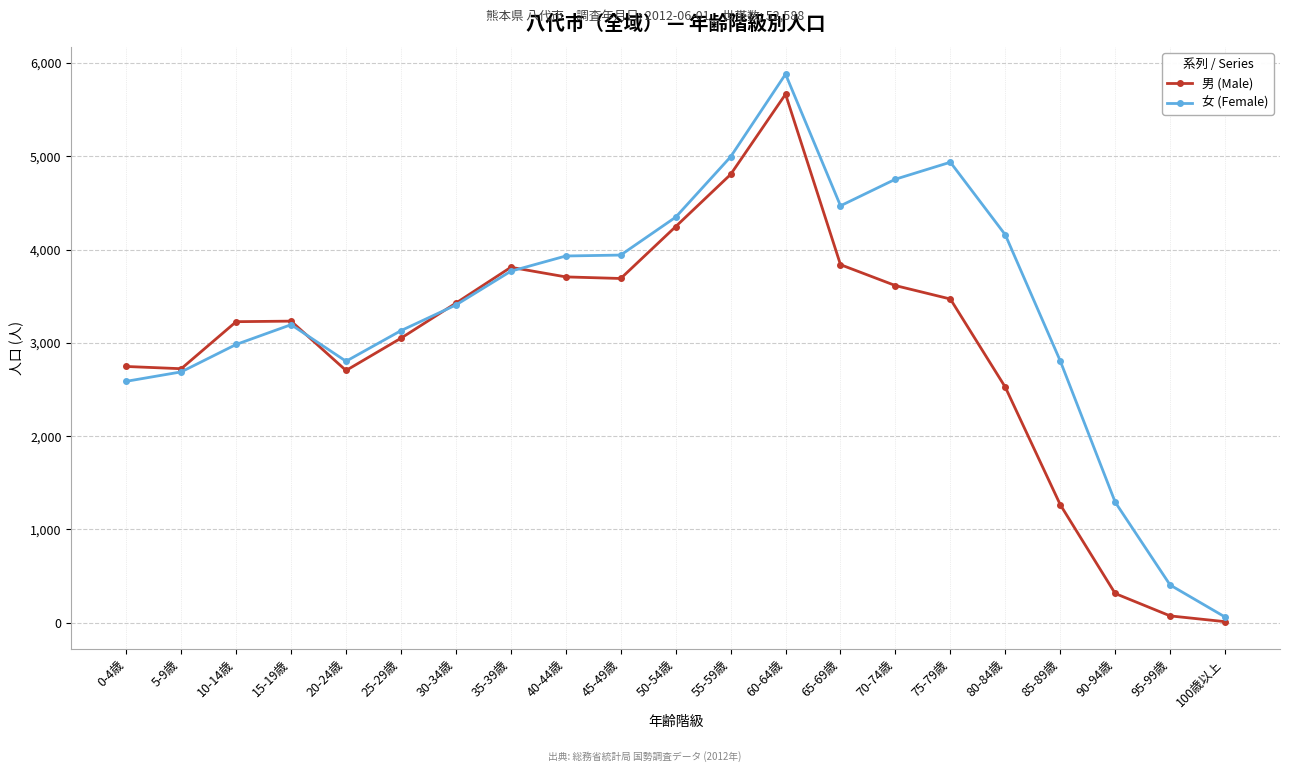

True or false: 男 (Male) has more than 1 interior local peaks.

True